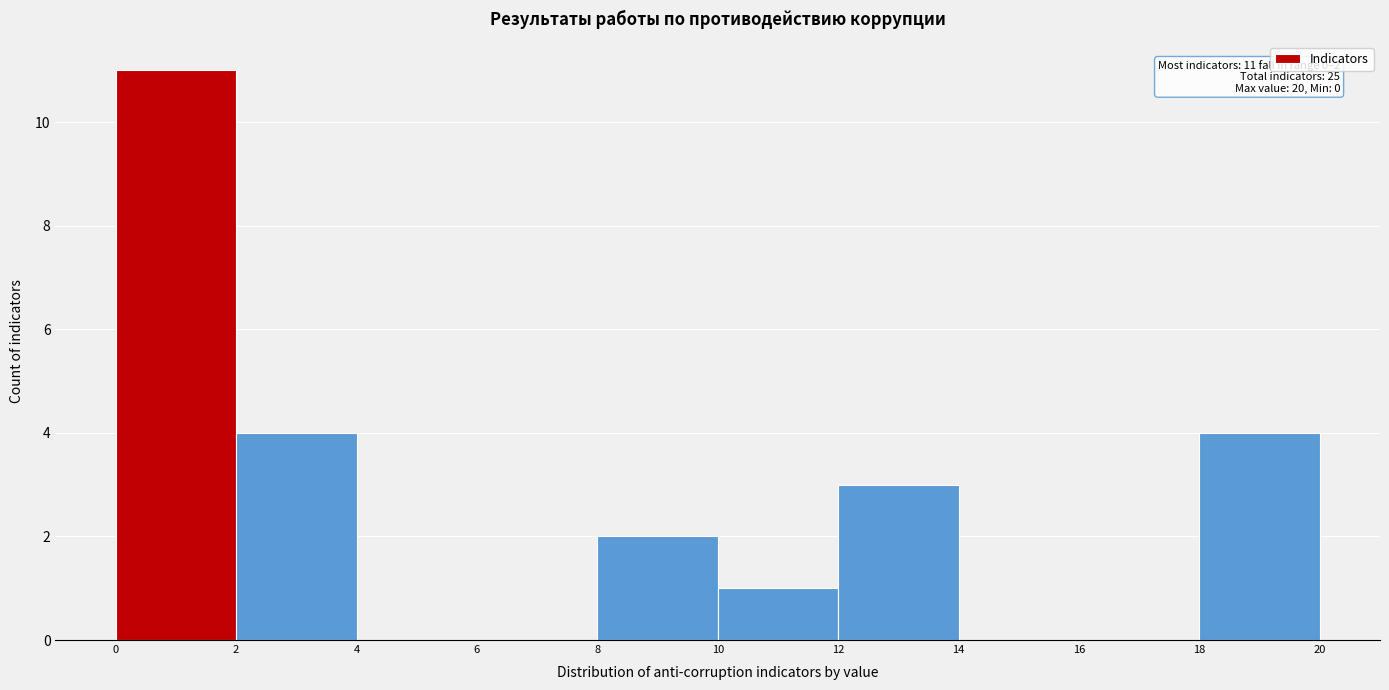

Over which range of the x-axis is the bar tallest?

0 to 2